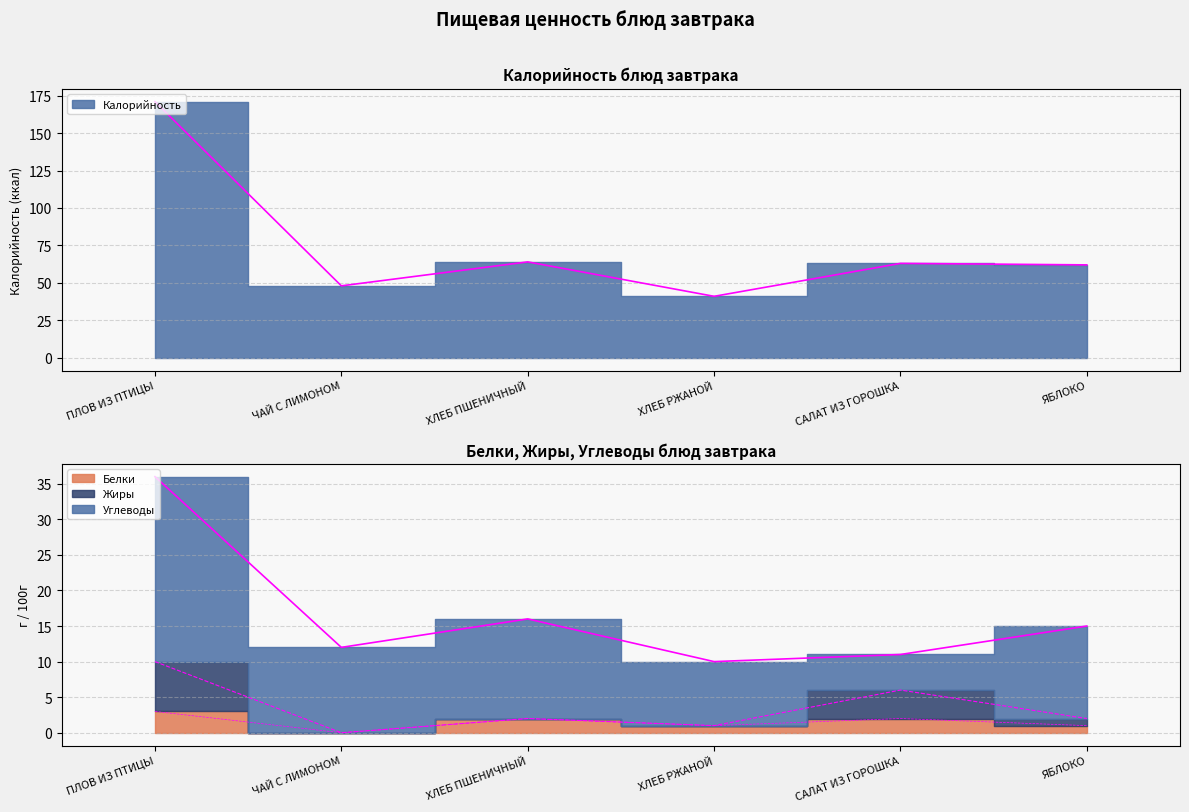

Is it true that Калорийность equals 64 at ХЛЕБ ПШЕНИЧНЫЙ?

True